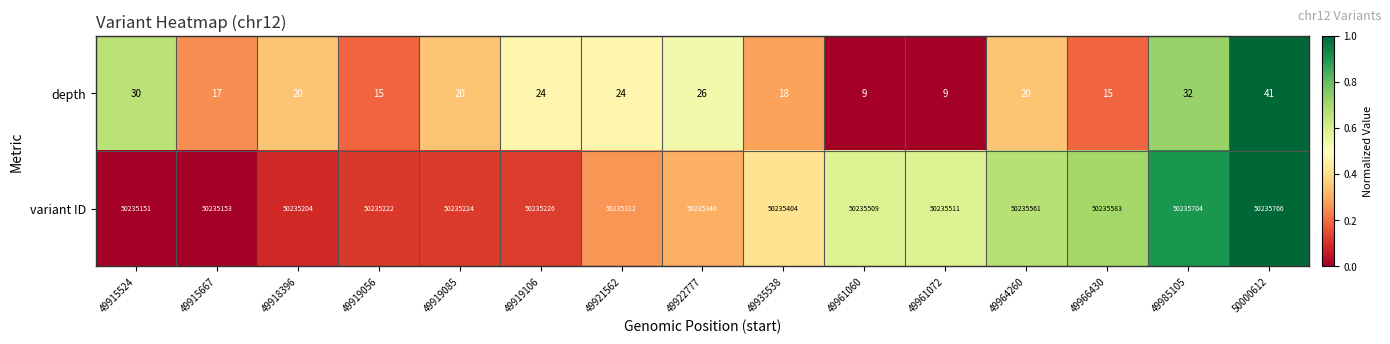

What is the total value across all series at 49921562?

50235336